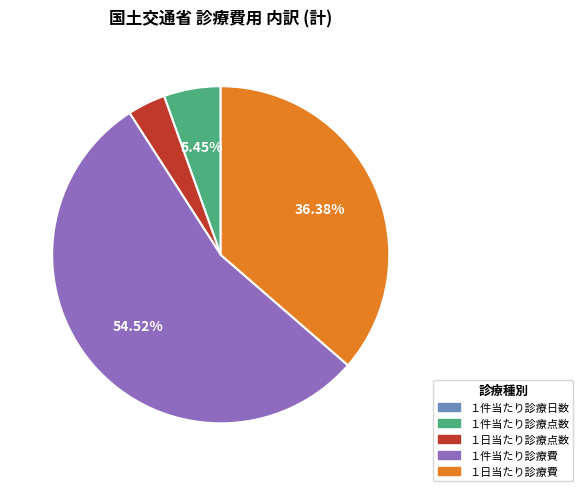

Between １日当たり診療費 and １件当たり診療費, which is larger?

１件当たり診療費